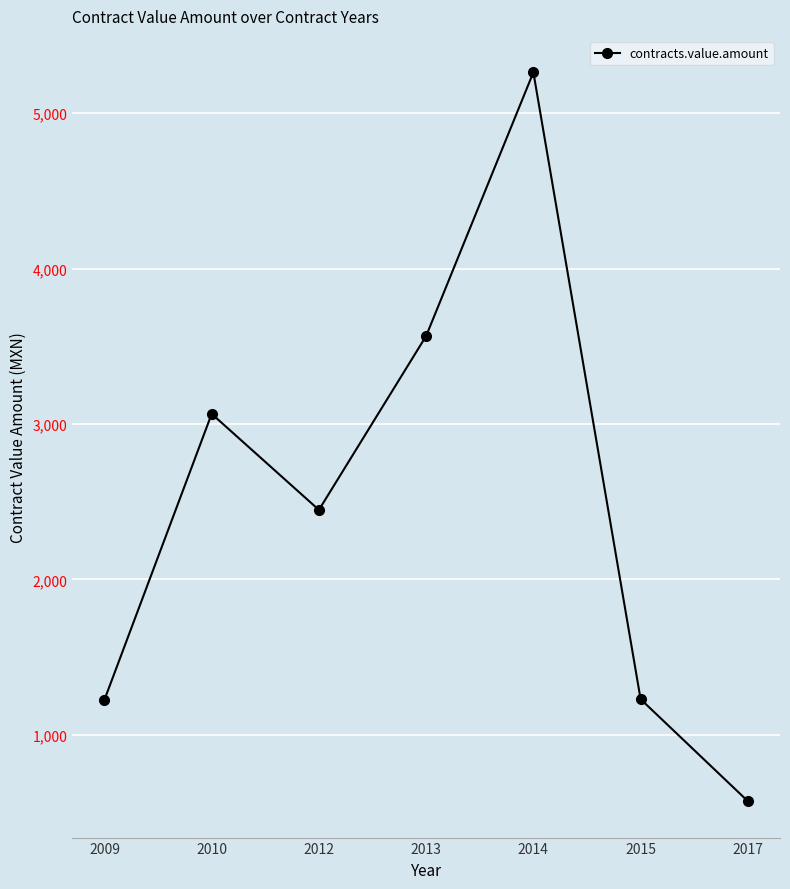

Approximately how many times larger is the value at 2013 compared to 2017?

6.2